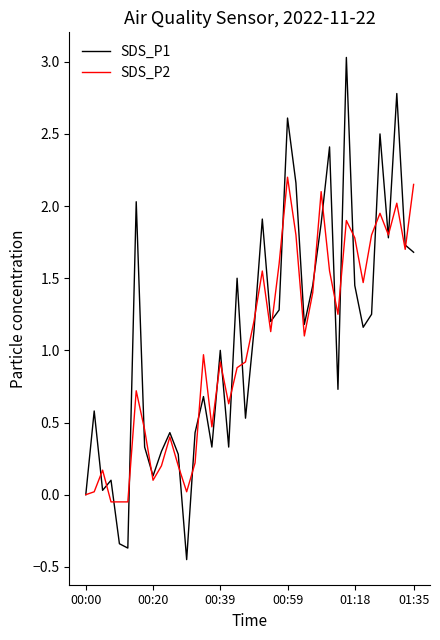

Which series has the largest range (max minus min)?

SDS_P1